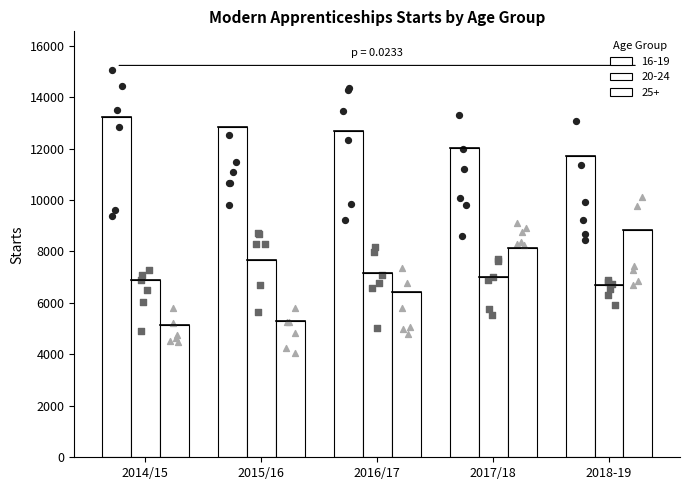

What are all the series names shown in the legend?

16-19, 20-24, 25+